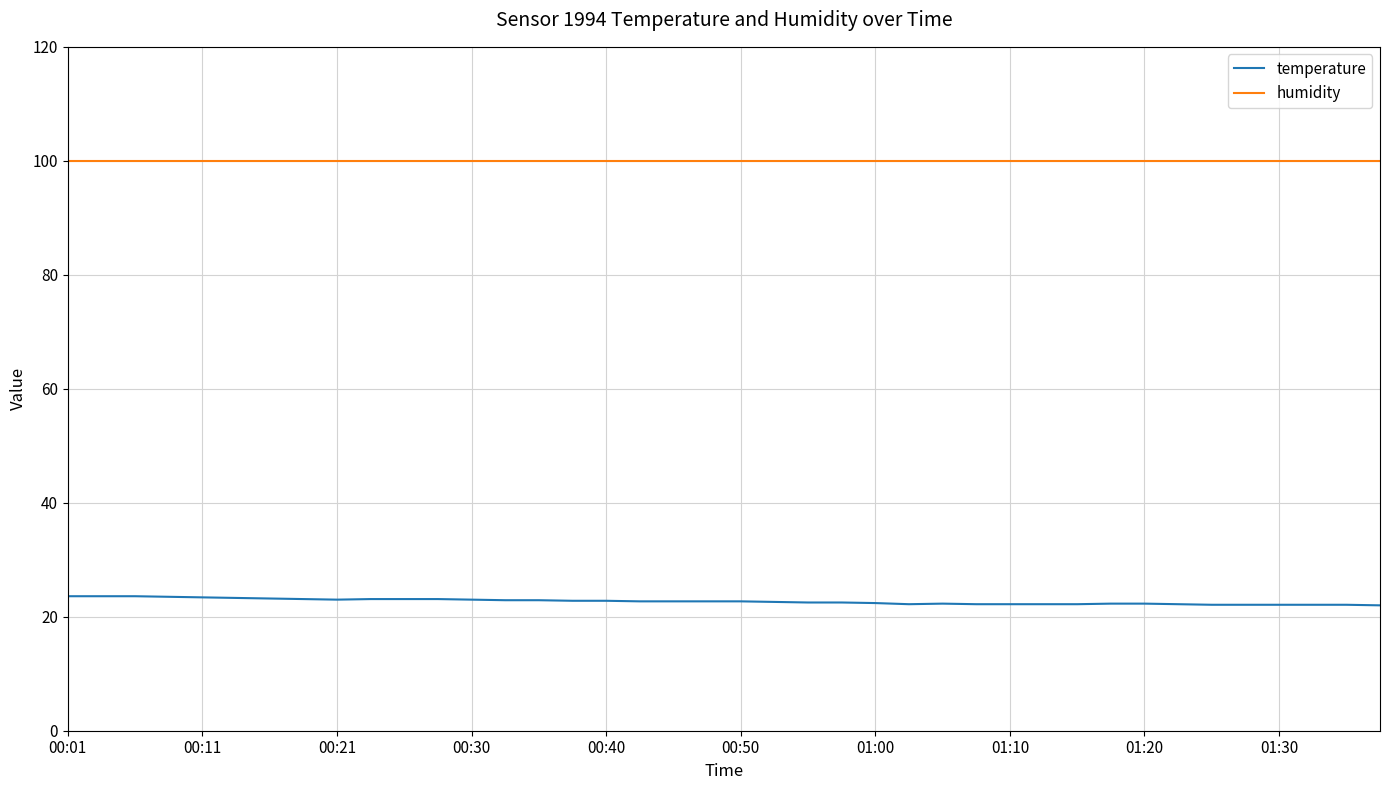

True or false: temperature and humidity cross at least once.

False